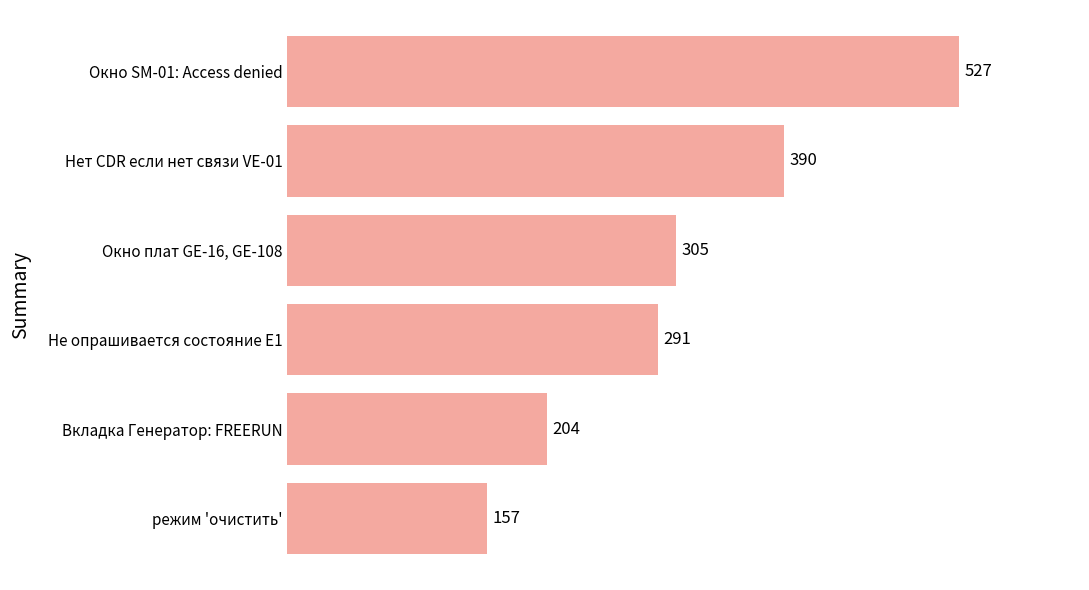

Rank the categories by value from highest to lowest.

Окно SM-01: Access denied, Нет CDR если нет связи VE-01, Окно плат GE-16, GE-108, Не опрашивается состояние E1, Вкладка Генератор: FREERUN, режим 'очистить'